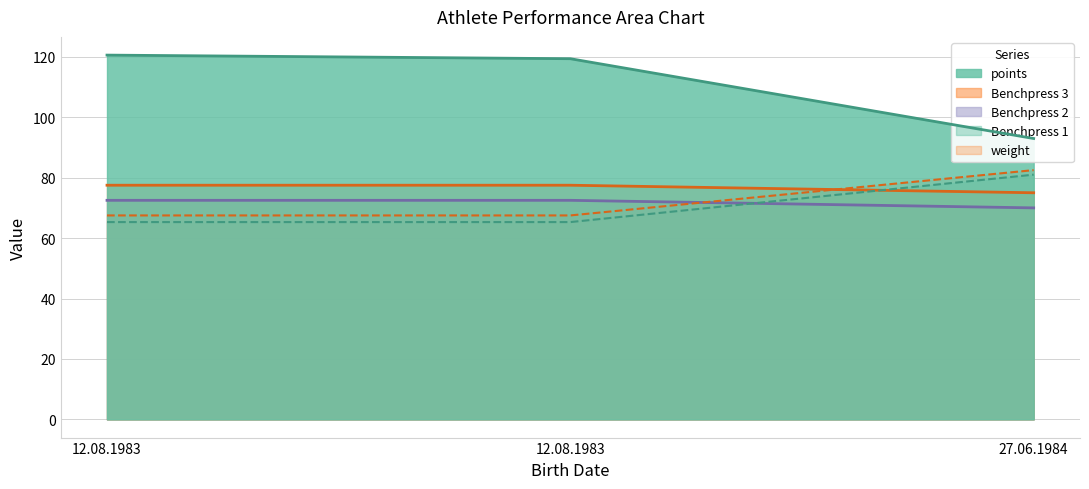

At 27.06.1984, list the series in order from smallest to largest.

Benchpress 2, weight, Benchpress 1, Benchpress 3, points